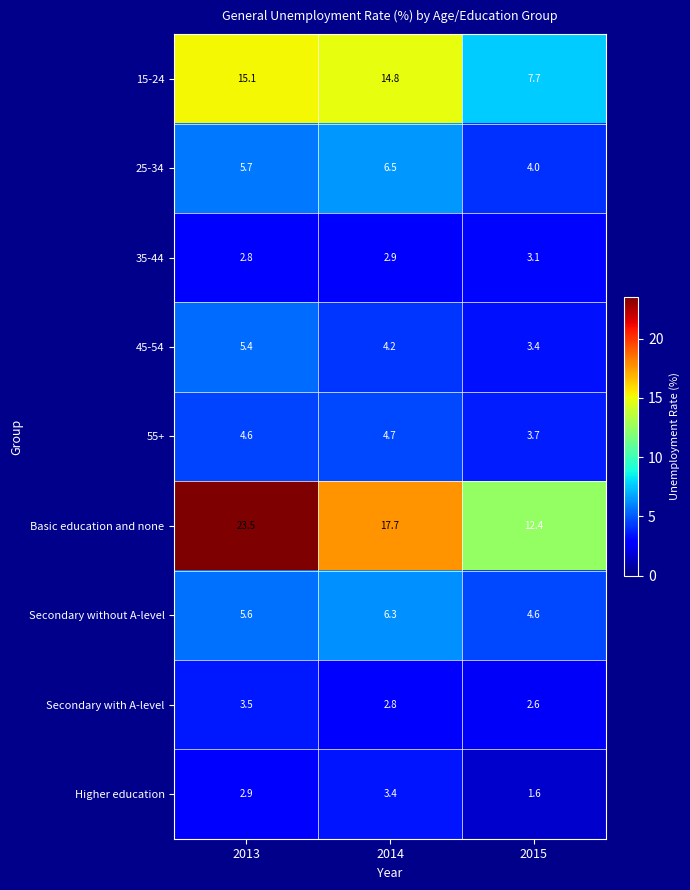

Reading right to left, list all the values displayed in this chart.

15-24: 7.7	14.8	15.1
25-34: 4.0	6.5	5.7
35-44: 3.1	2.9	2.8
45-54: 3.4	4.2	5.4
55+: 3.7	4.7	4.6
Basic education and none: 12.4	17.7	23.5
Secondary without A-level: 4.6	6.3	5.6
Secondary with A-level: 2.6	2.8	3.5
Higher education: 1.6	3.4	2.9